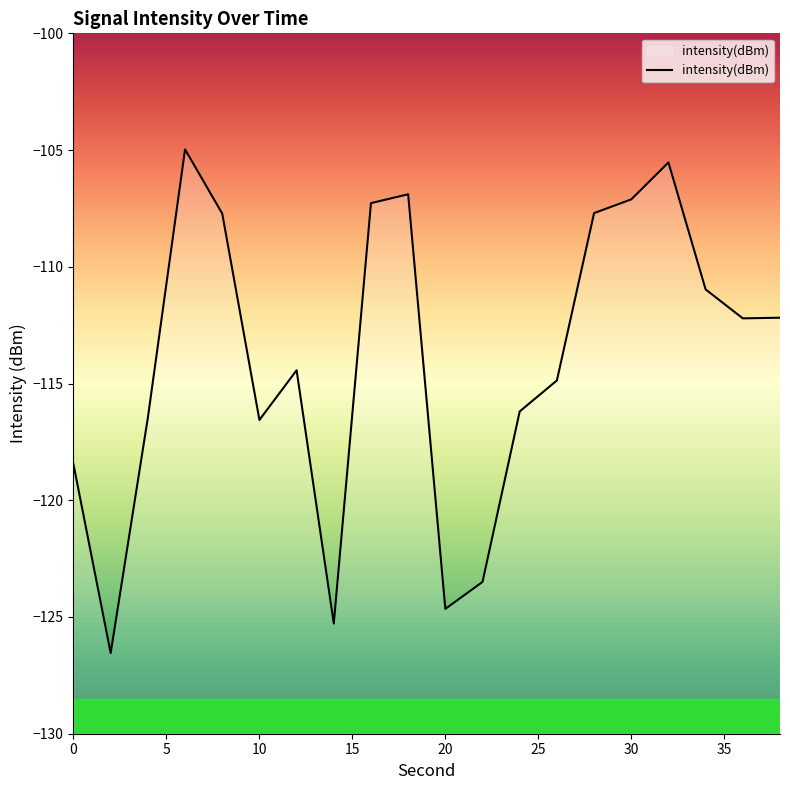

What is the change in value from 14 to 26?

+10.4